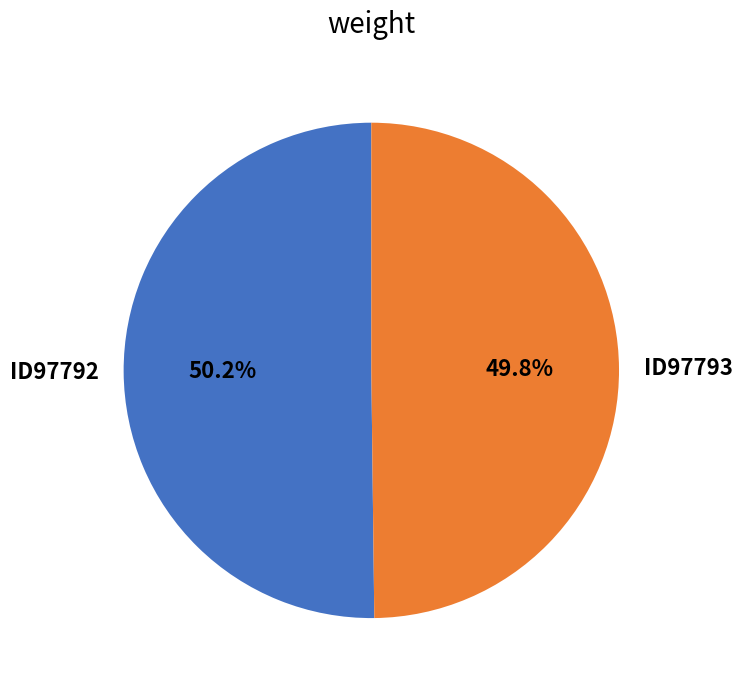

What is the ratio of the value at ID97792 to the value at ID97793?

1.0